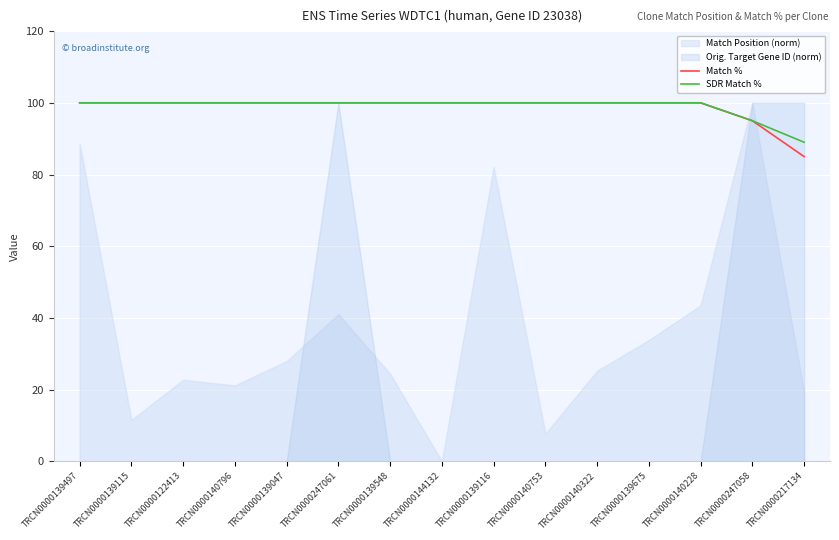

True or false: SDR Match % has more than 2 points higher than both neighbors.

False